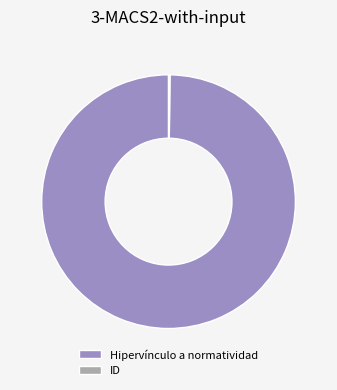

The Hipervínculo a normatividad slice represents 100% of the pie. True or false?

True